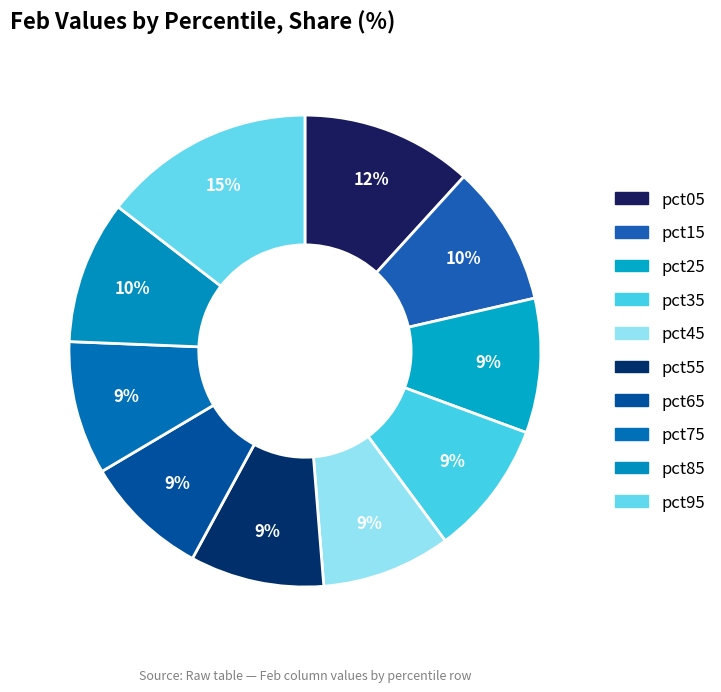

What is the ratio of the value at pct95 to the value at pct75?

1.6